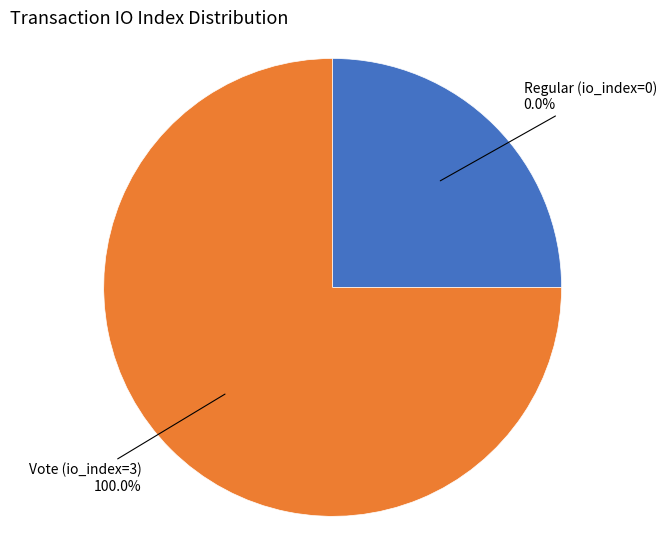

How many slices are in this pie chart?

2